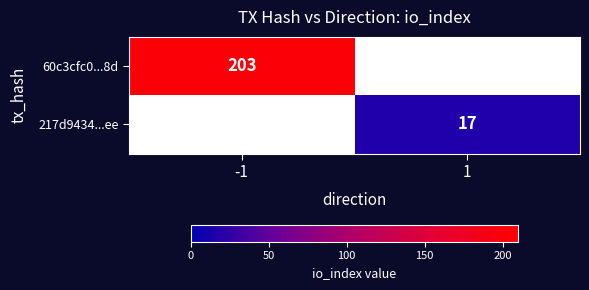

Is it true that 217d9434...ee equals 9 at 1?

False